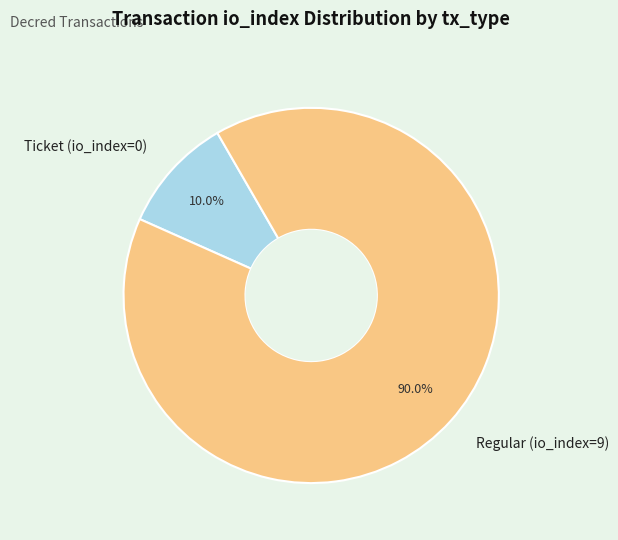

Which slice is the smallest?

Ticket (io_index=0)